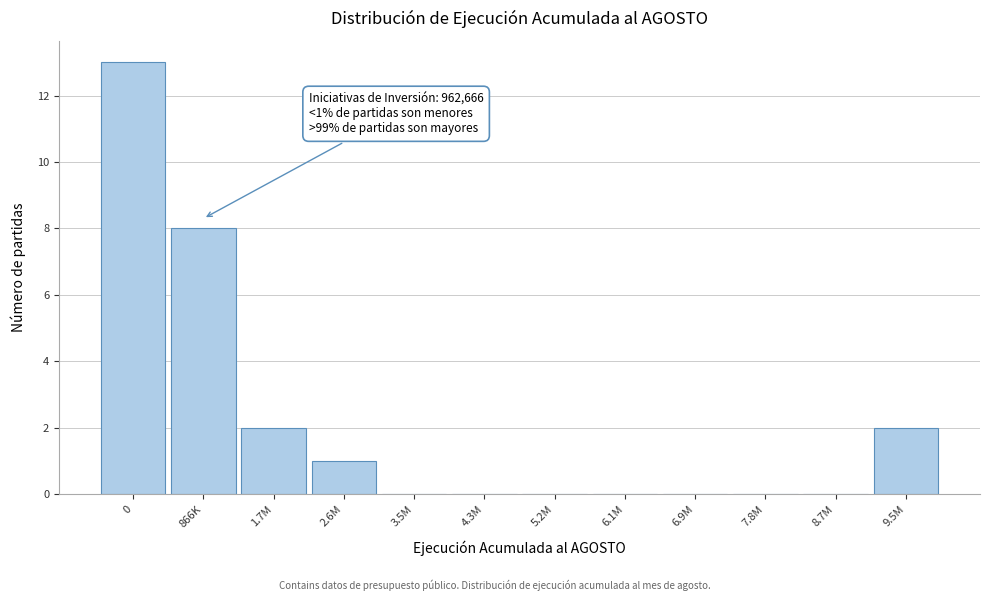

Reading left to right, transcribe all the data shown in this chart.

0=13	866K=8	1.7M=2	2.6M=1	3.5M=0	4.3M=0	5.2M=0	6.1M=0	6.9M=0	7.8M=0	8.7M=0	9.5M=2